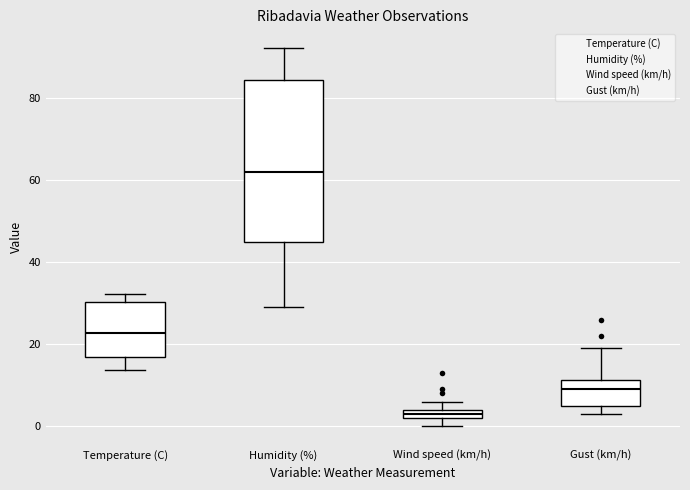

Where is the lower edge of the box for Wind speed (km/h) on the y-axis? The values are not printed on the chart, so give them approximately, as read against the axis.

2